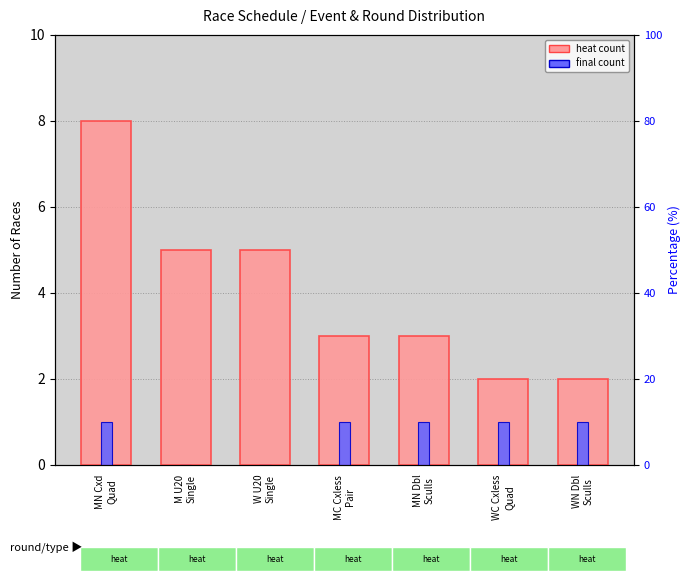

Reading left to right, what are all the values shown in this chart?

heat: 8	5	5	3	3	2	2
final: 1	0	0	1	1	1	1